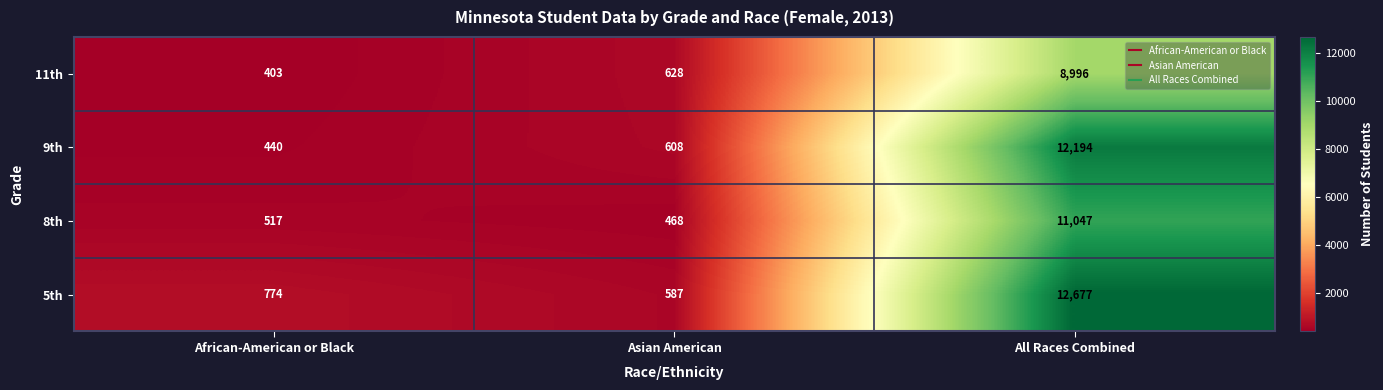

The 11th series shows 702 at African-American or Black. True or false?

False